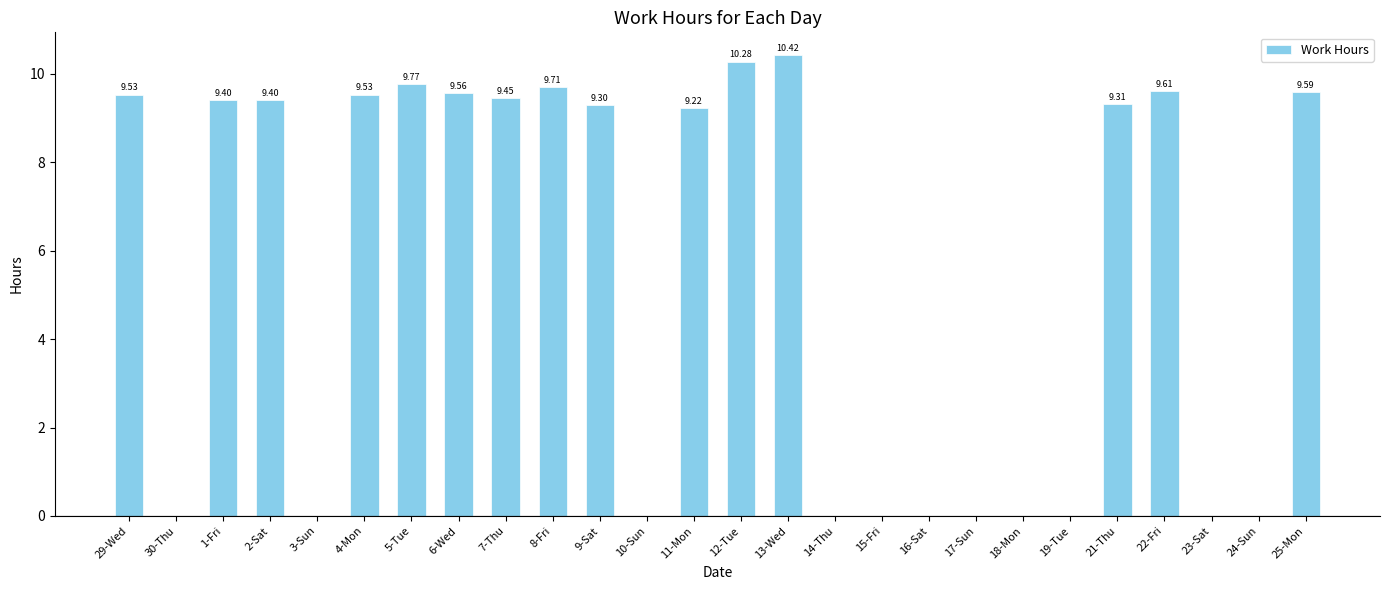

What is the change in value from 1-Fri to 19-Tue?

-9.4